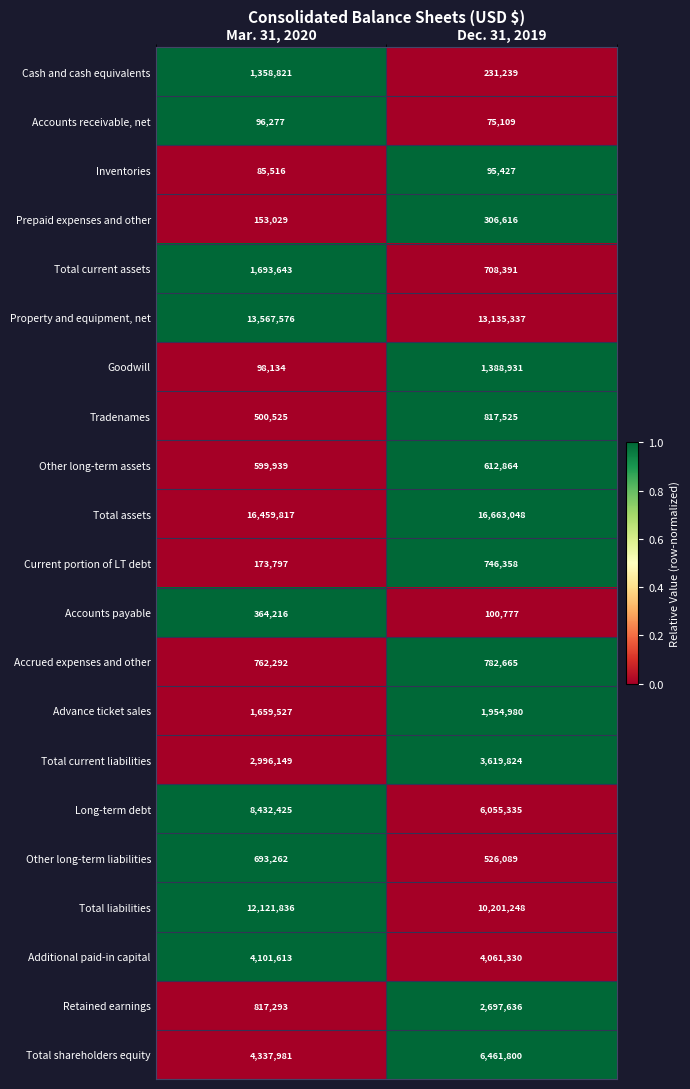

At Mar. 31, 2020, list the series in order from smallest to largest.

Inventories, Accounts receivable, net, Goodwill, Prepaid expenses and other, Current portion of LT debt, Accounts payable, Tradenames, Other long-term assets, Other long-term liabilities, Accrued expenses and other, Retained earnings, Cash and cash equivalents, Advance ticket sales, Total current assets, Total current liabilities, Additional paid-in capital, Total shareholders equity, Long-term debt, Total liabilities, Property and equipment, net, Total assets